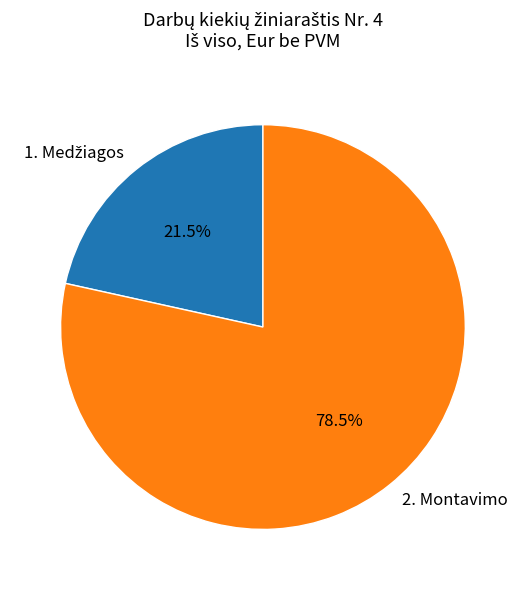

How much of the chart is everything except 2. Montavimo?

21.5%